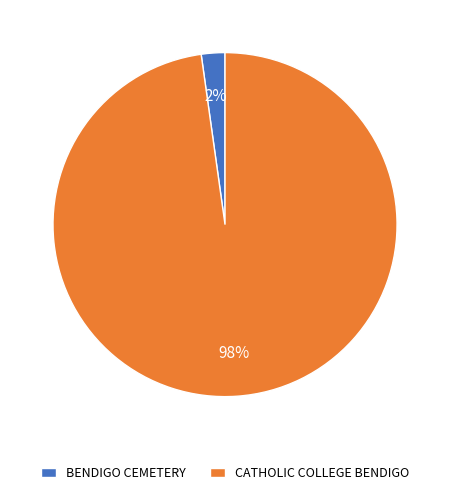

Combined, do BENDIGO CEMETERY and CATHOLIC COLLEGE BENDIGO account for over 50%?

Yes